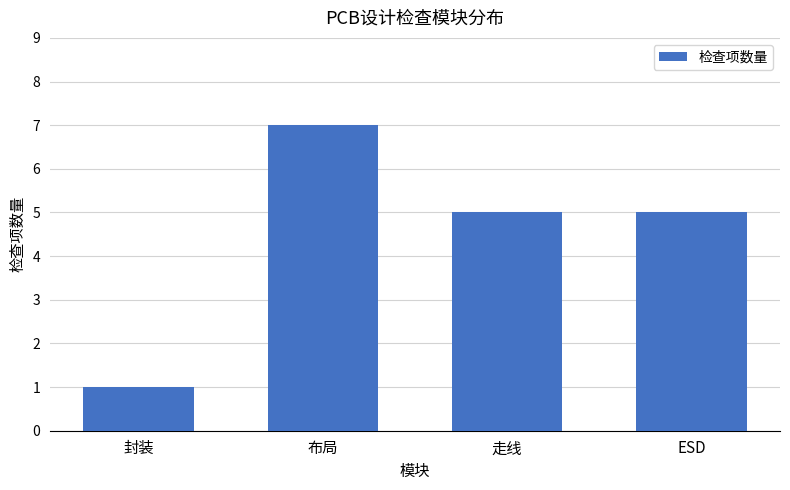

Where does the data first go above 5?

布局